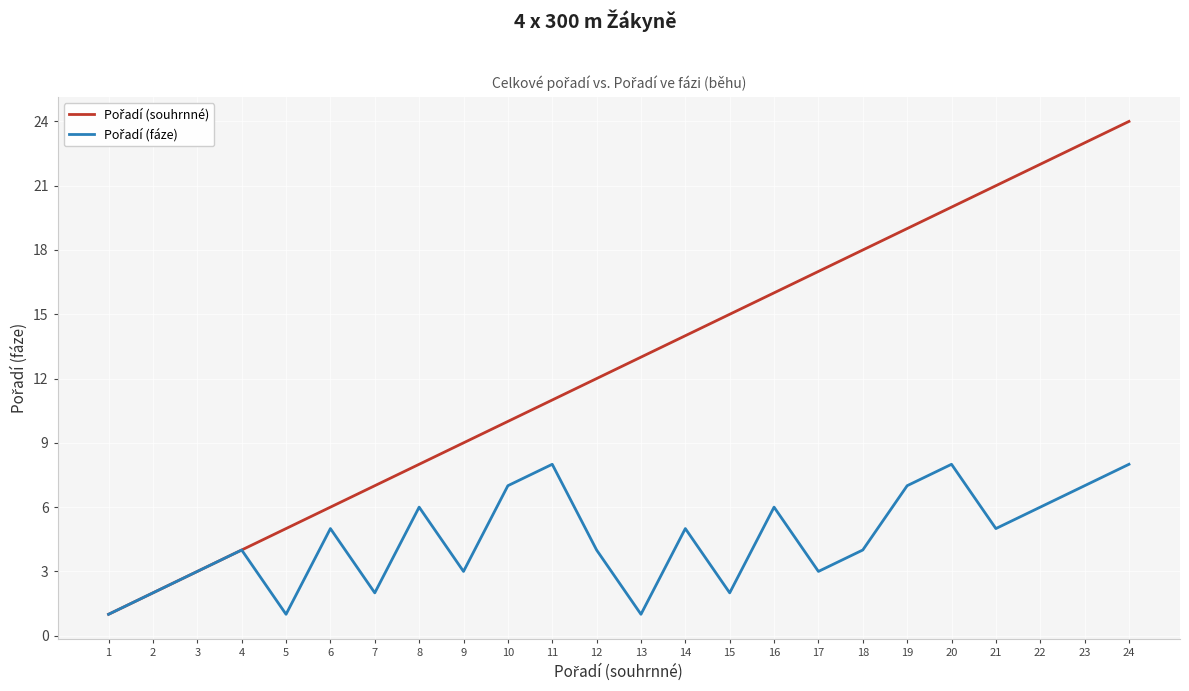

What is the maximum value shown in the chart?

24